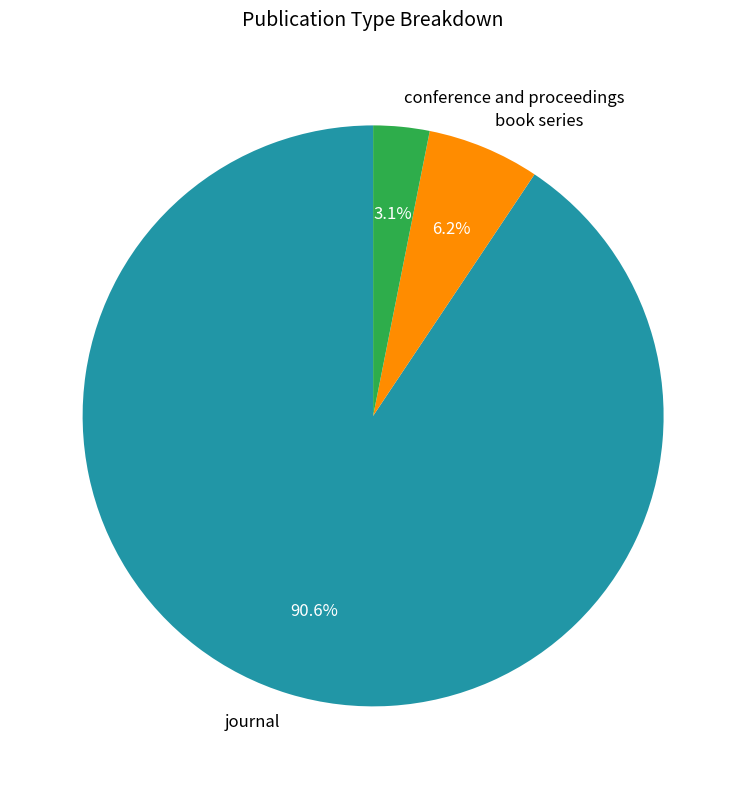

The journal slice represents 91% of the pie. True or false?

True